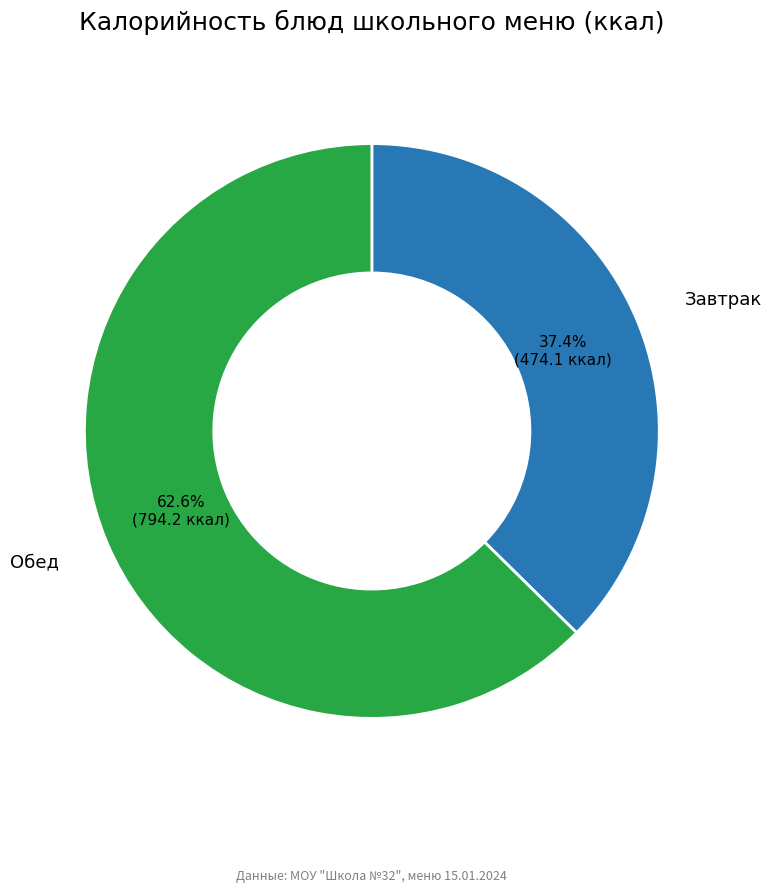

Is there a majority slice in this chart?

Yes